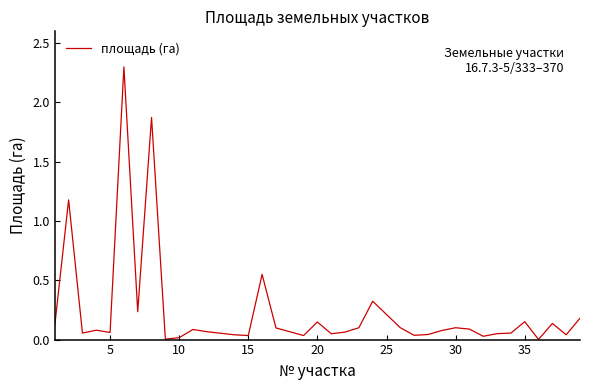

What is the maximum value shown in the chart?

2.3